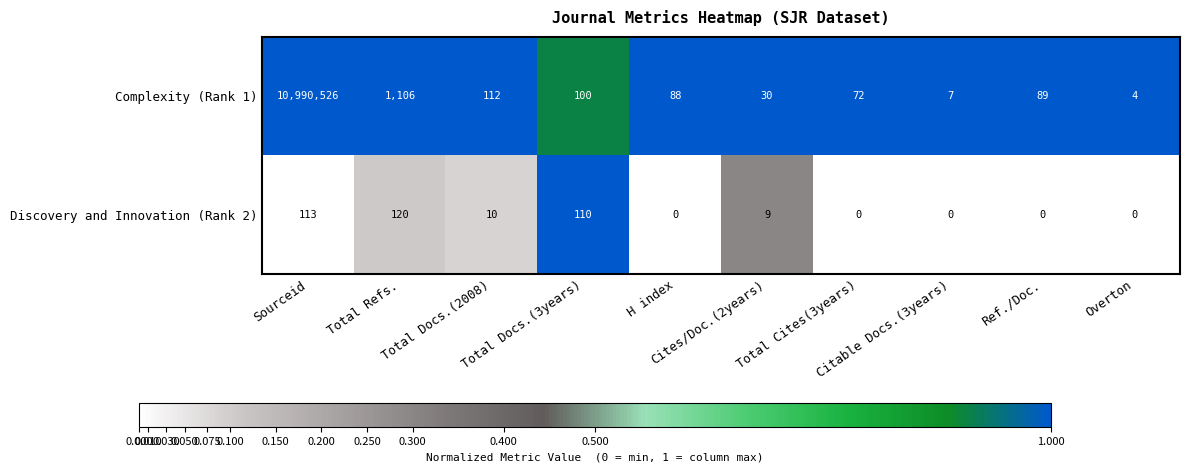

Rank the series by their average value, from lowest to highest.

Discovery and Innovation (Rank 2), Complexity (Rank 1)